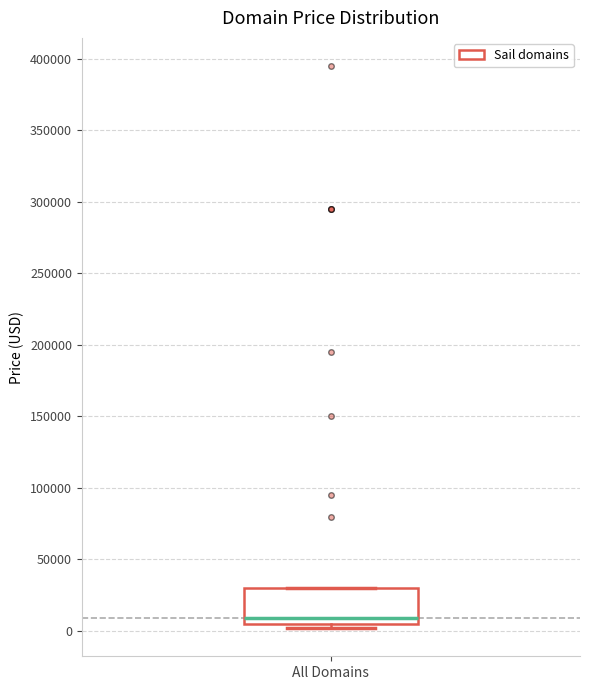

Transcribe this box plot: give where the median line is, the range the box spans, and where the two whiskers end, as read against the y-axis. The values are not printed on the chart, so give them approximately, as read against the axis.

median 10000, box 5000 to 30000, whiskers 0 to 30000